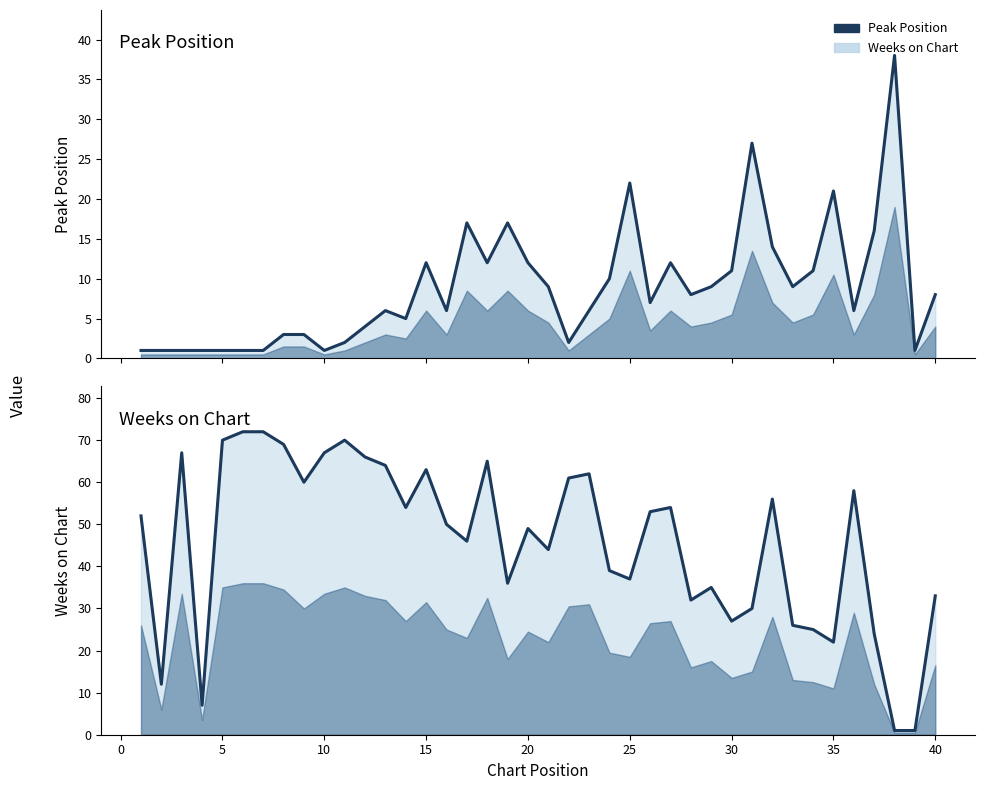

Does the chart display data point markers on the line(s)?

No